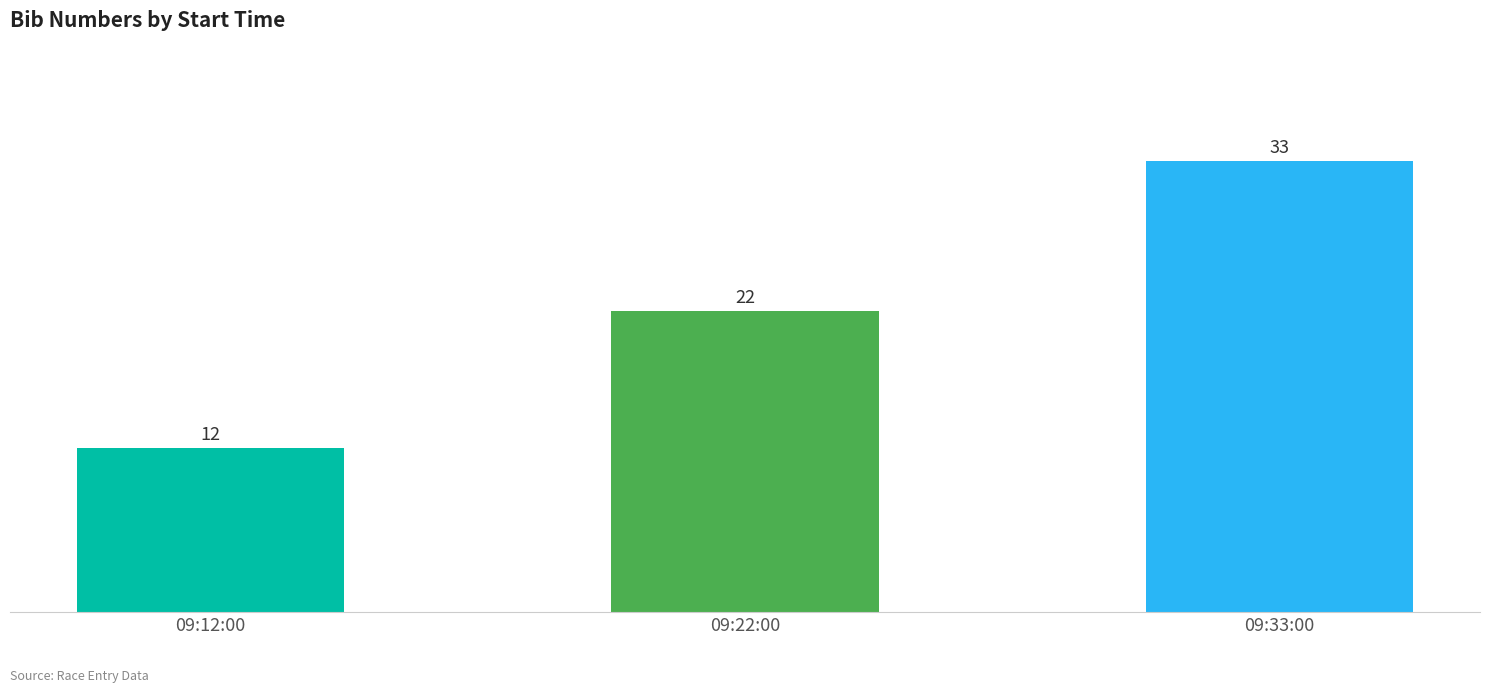

What value does the data have at 09:22:00?

22